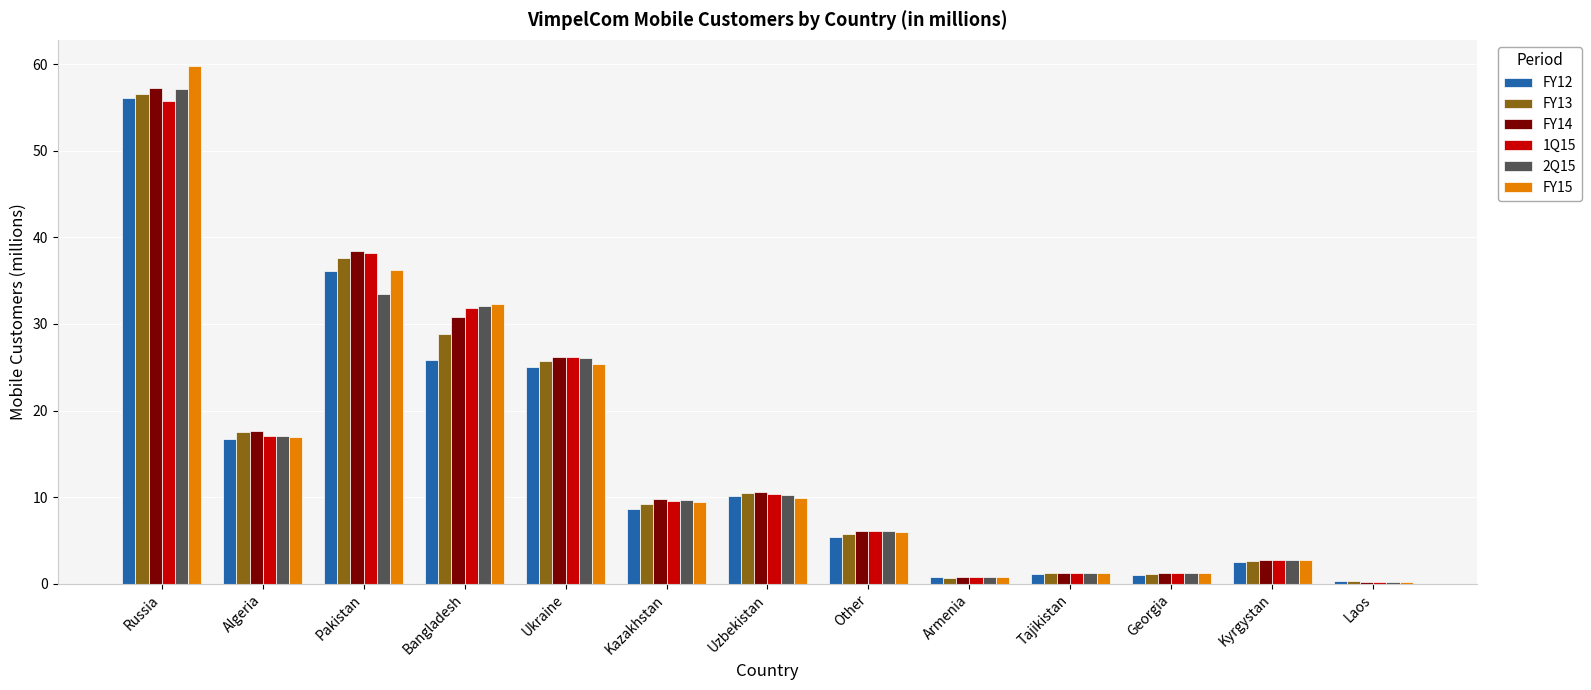

Which series has the widest spread of values?

FY15